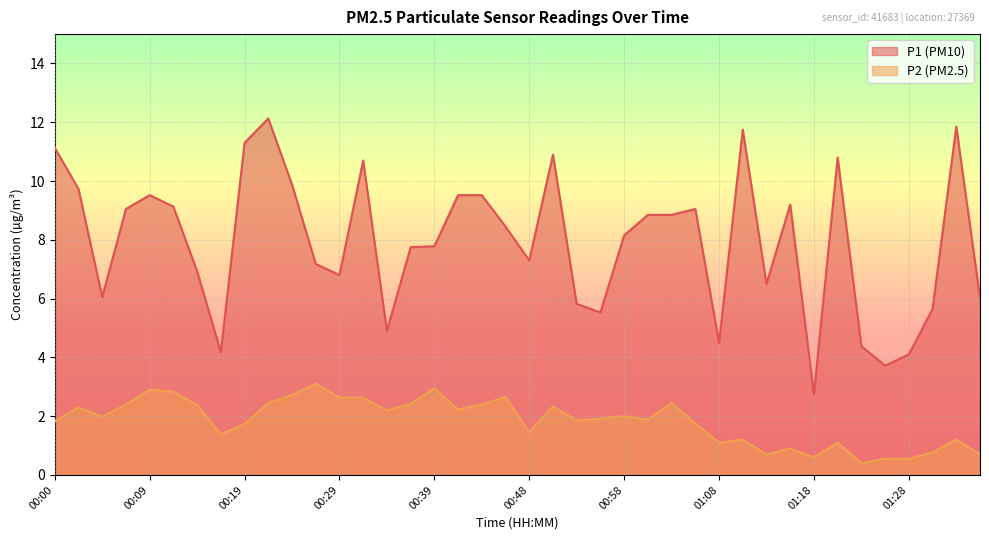

What position from the left is 00:58?

25